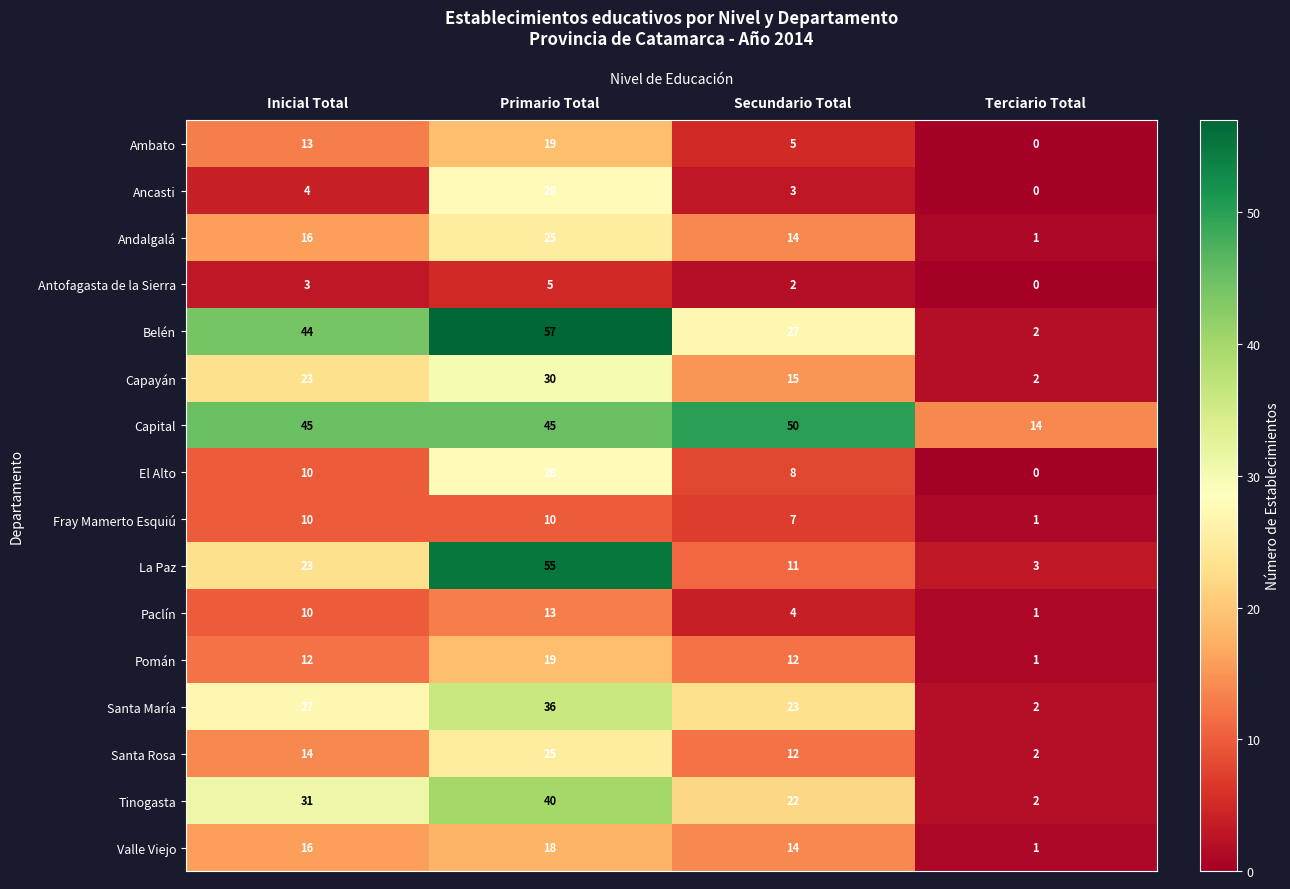

Is it true that Tinogasta equals 22 at Secundario Total?

True